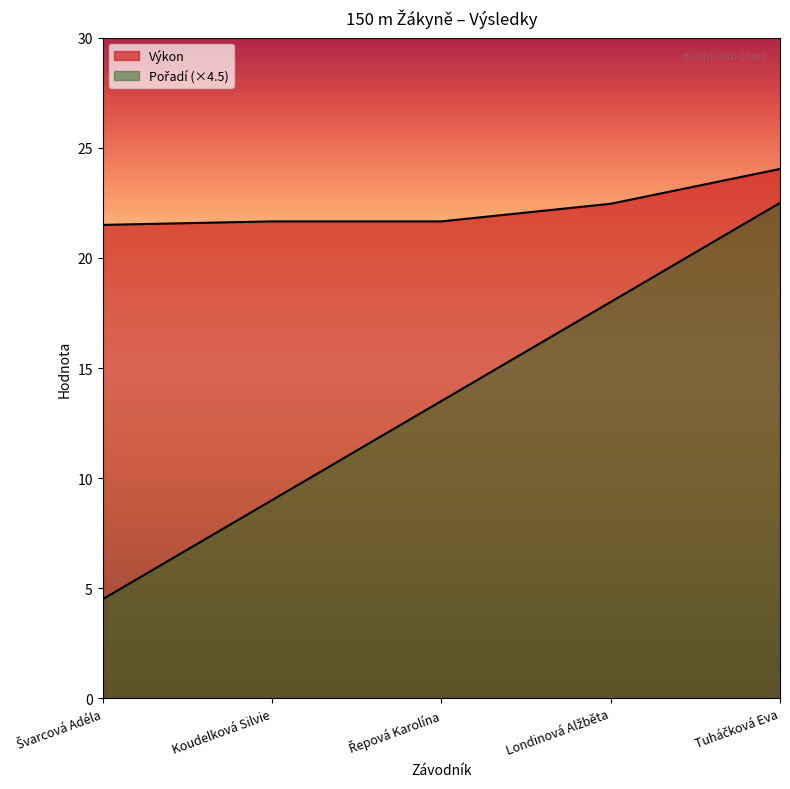

What is the sum of the Pořadí values at Řepová Karolína and Švarcová Adéla?

18.0